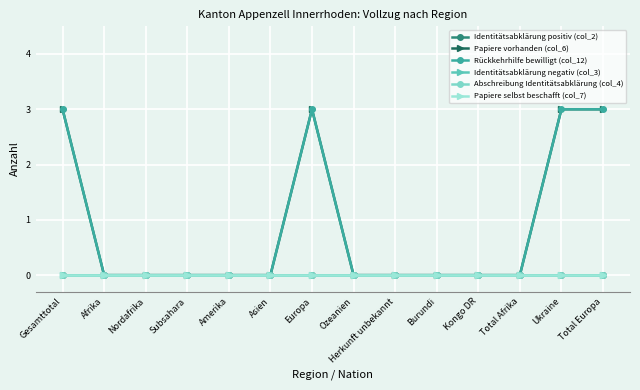

Reading left to right, list all the values displayed in this chart.

Identitätsabklärung positiv (col_2): 0	0	0	0	0	0	0	0	0	0	0	0	0	0
Papiere vorhanden (col_6): 3	0	0	0	0	0	3	0	0	0	0	0	3	3
Rückkehrhilfe bewilligt (col_12): 3	0	0	0	0	0	3	0	0	0	0	0	3	3
Identitätsabklärung negativ (col_3): 0	0	0	0	0	0	0	0	0	0	0	0	0	0
Abschreibung Identitätsabklärung (col_4): 0	0	0	0	0	0	0	0	0	0	0	0	0	0
Papiere selbst beschafft (col_7): 0	0	0	0	0	0	0	0	0	0	0	0	0	0